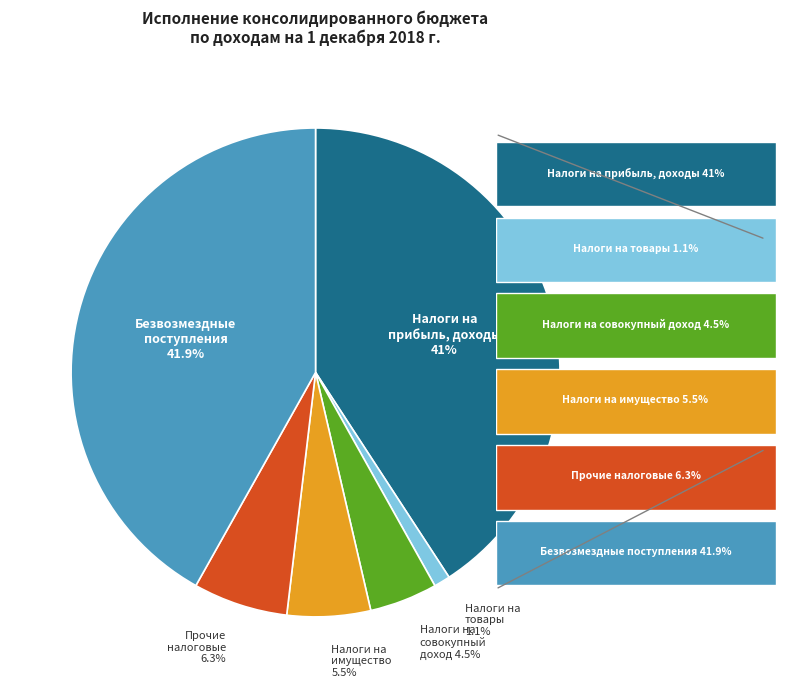

Is there a majority slice in this chart?

No